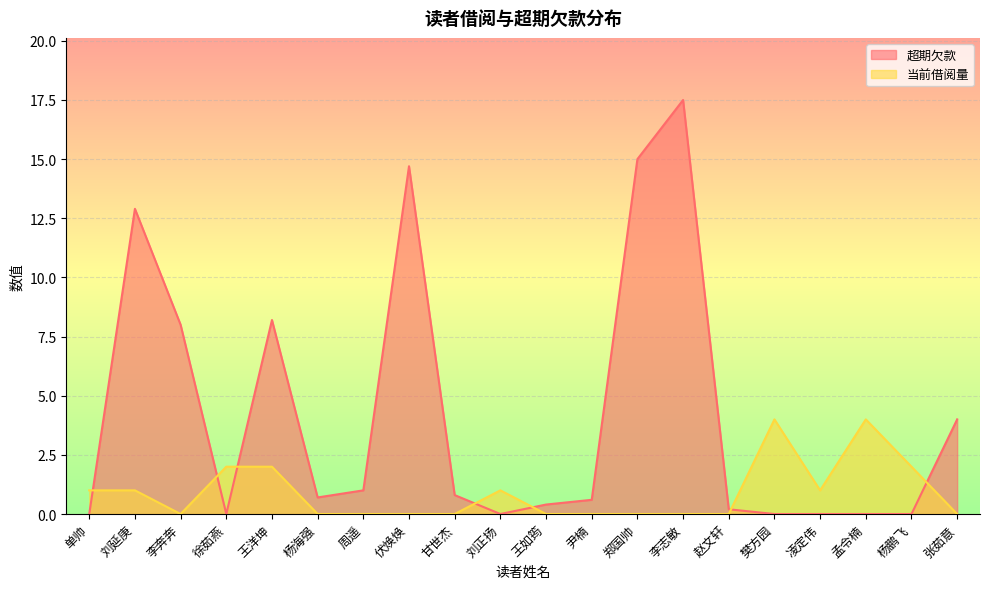

Where is the first local minimum for 当前借阅量?

李奔奔